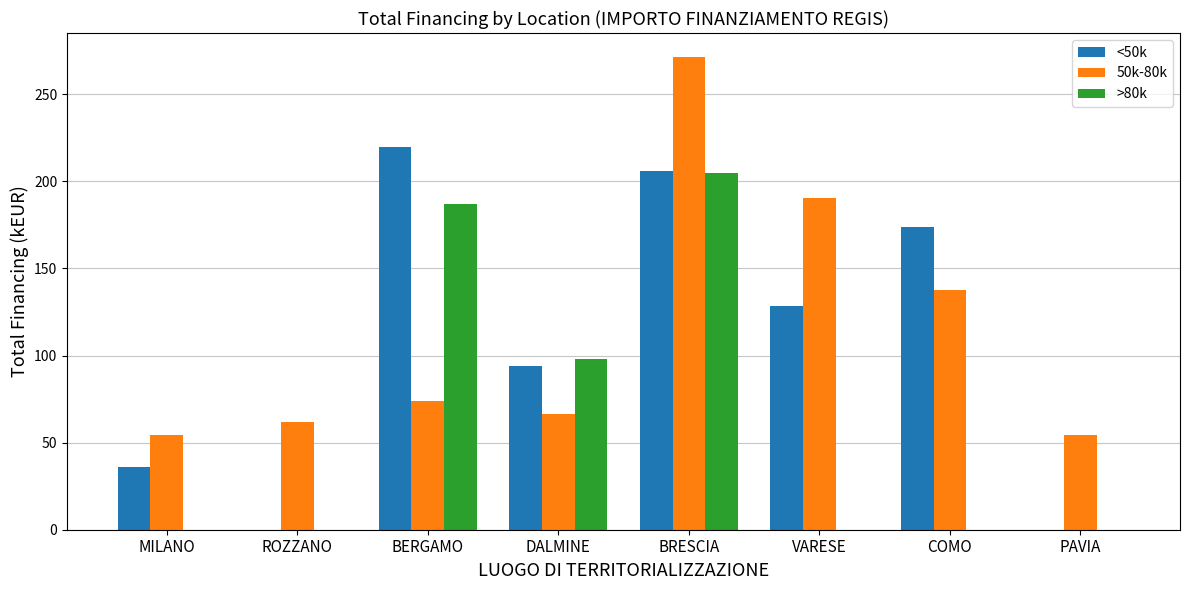

What are all the series names shown in the legend?

<50k, 50k-80k, >80k